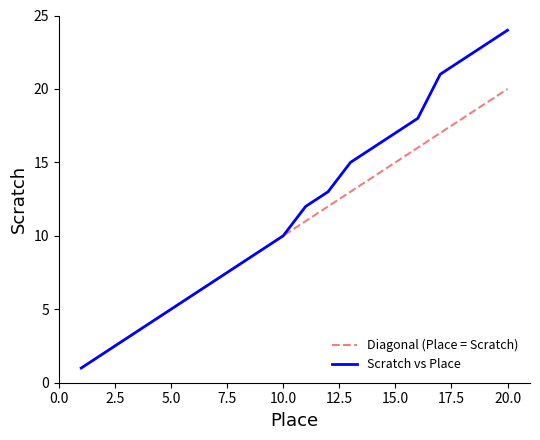

Reading left to right, extract all data points from this chart.

1=1	2=2	3=3	4=4	5=5	6=6	7=7	8=8	9=9	10=10	11=12	12=13	13=15	14=16	15=17	16=18	17=21	18=22	19=23	20=24